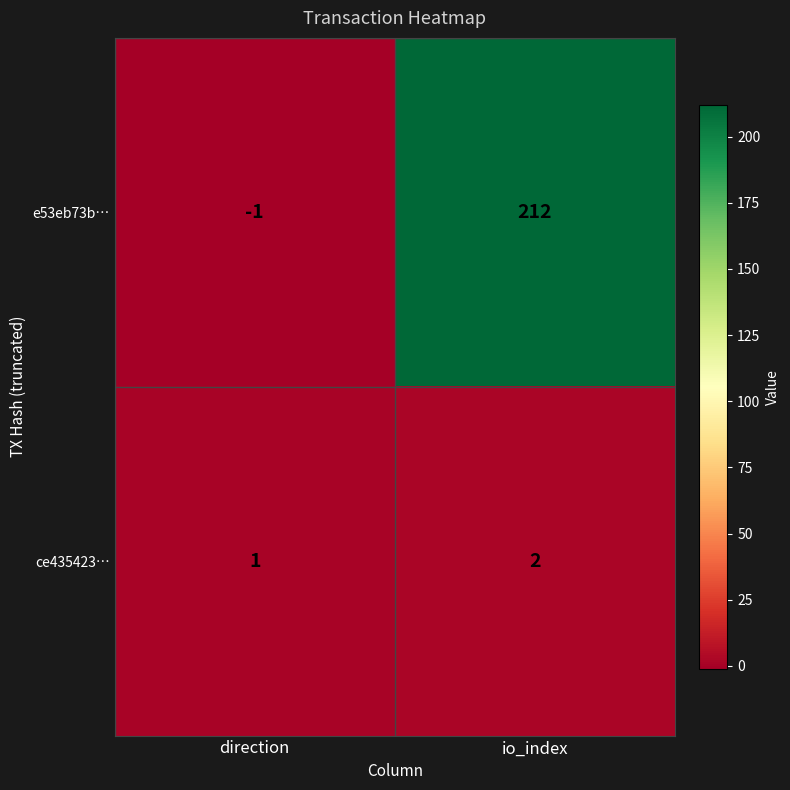

What is the sum of the ce435423… values at direction and io_index?

3